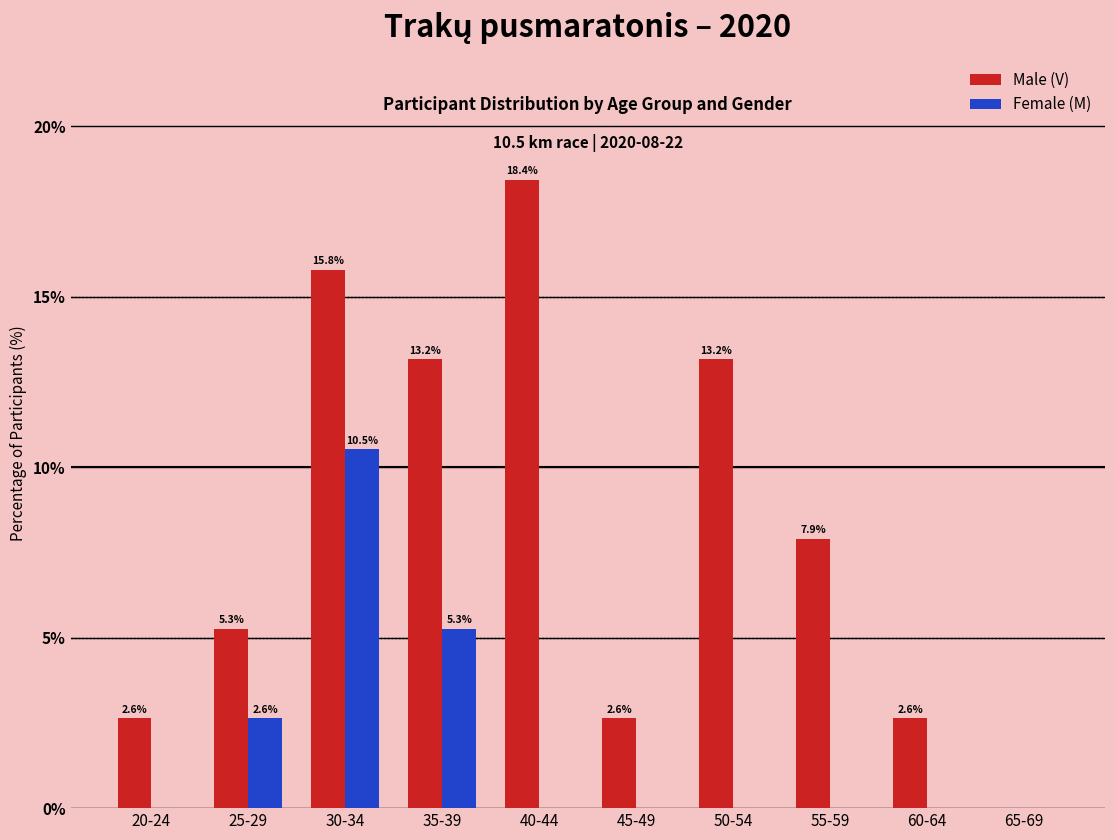

How many groups of bars are there?

10